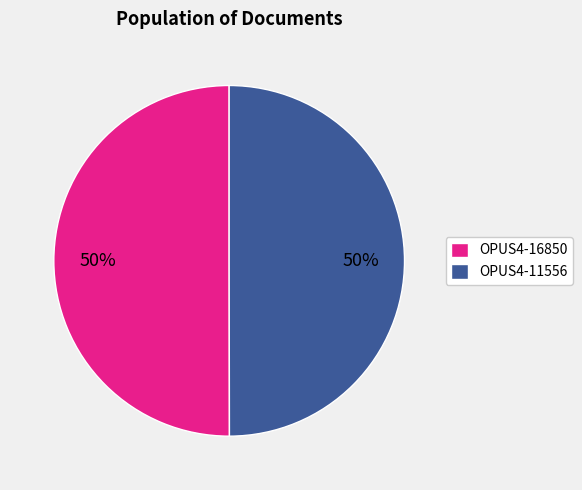

True or false: OPUS4-16850 accounts for 45% of the total.

False